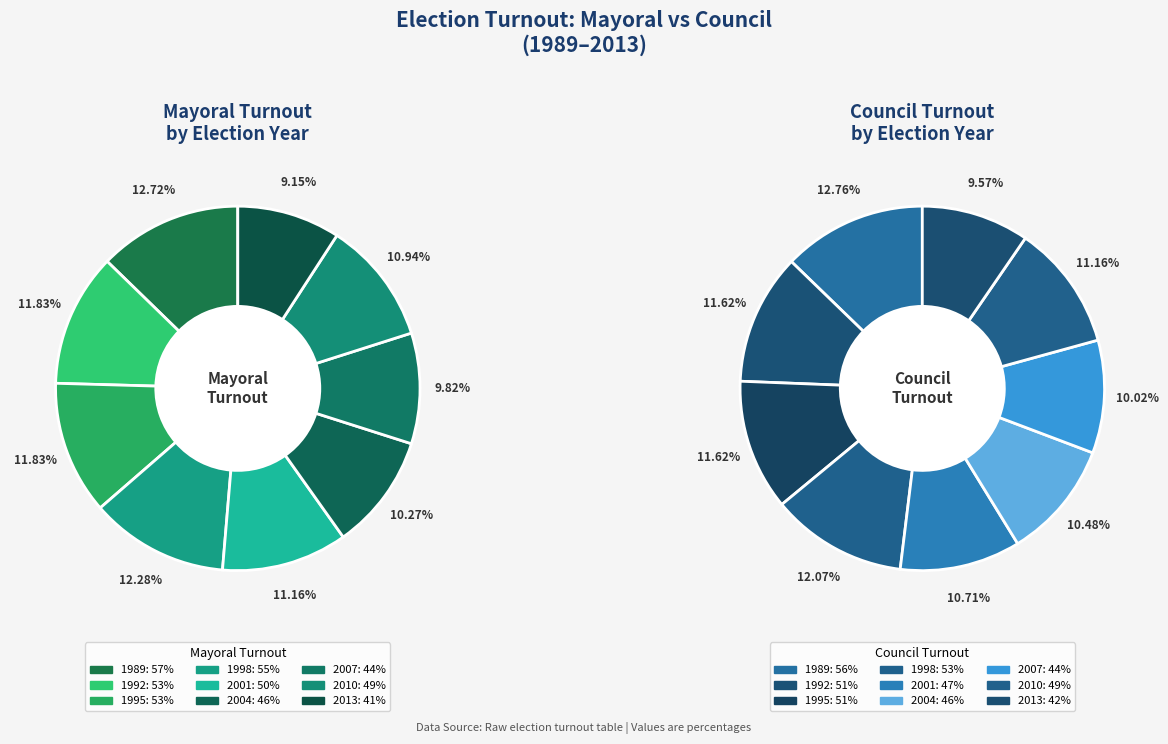

How much of the chart is everything except 1989?

87.3%